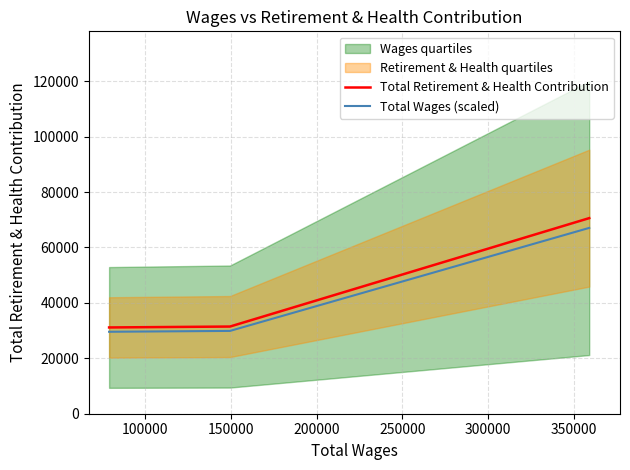

Reading left to right, extract all data points from this chart.

Total Retirement & Health Contribution: 31136.0	31463.0	70594.0
Total Wages (scaled): 29579.2	29889.8	67064.3